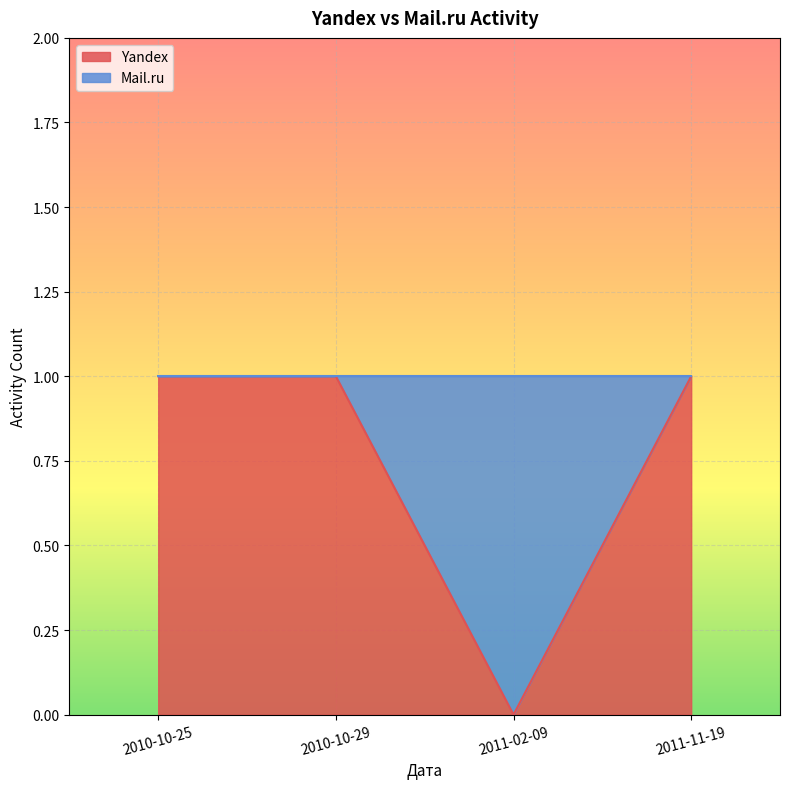

List the labels in order of value, largest first.

2010-10-25, 2010-10-29, 2011-11-19, 2011-02-09